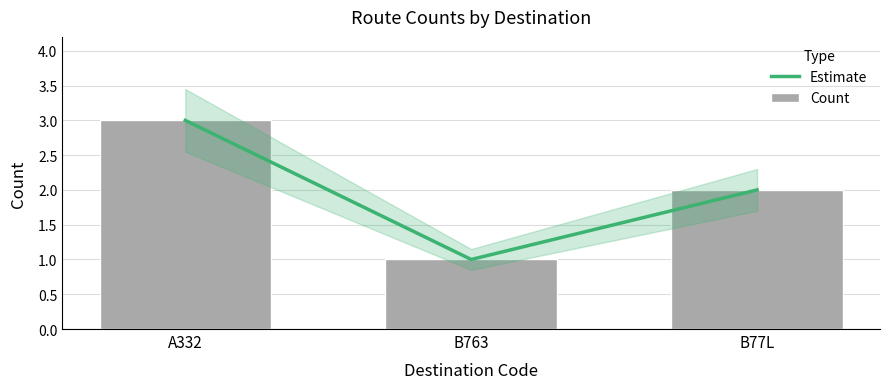

What value does the Estimate series have at A332?

3